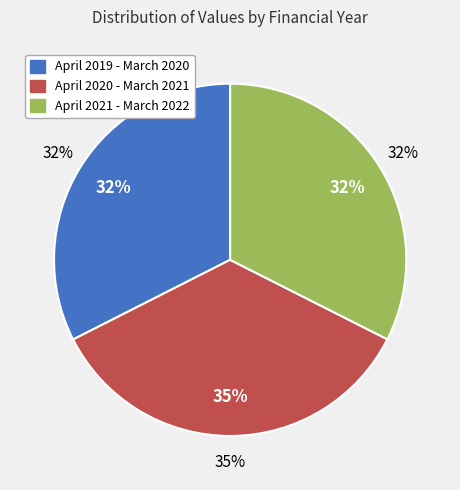

How much of the chart is everything except April 2020 - March 2021?

64.9%